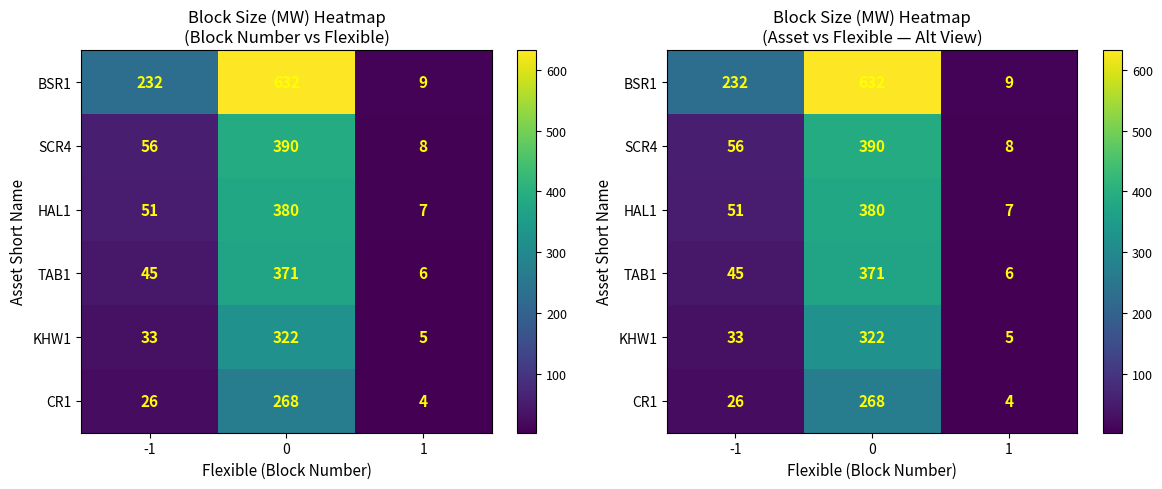

How many values in the SCR4 series are below 56?

1